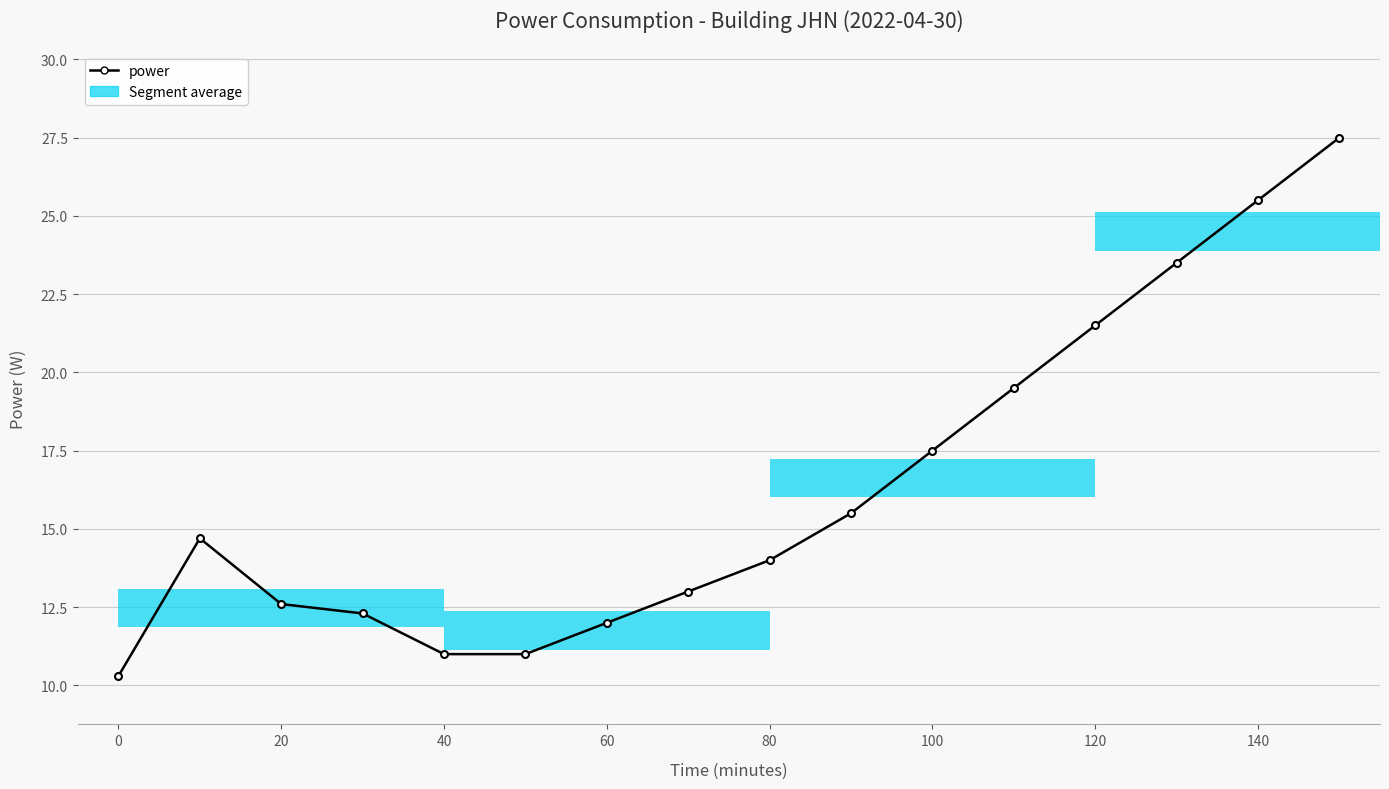

What is the value of the 9th bar from the left?

14.0